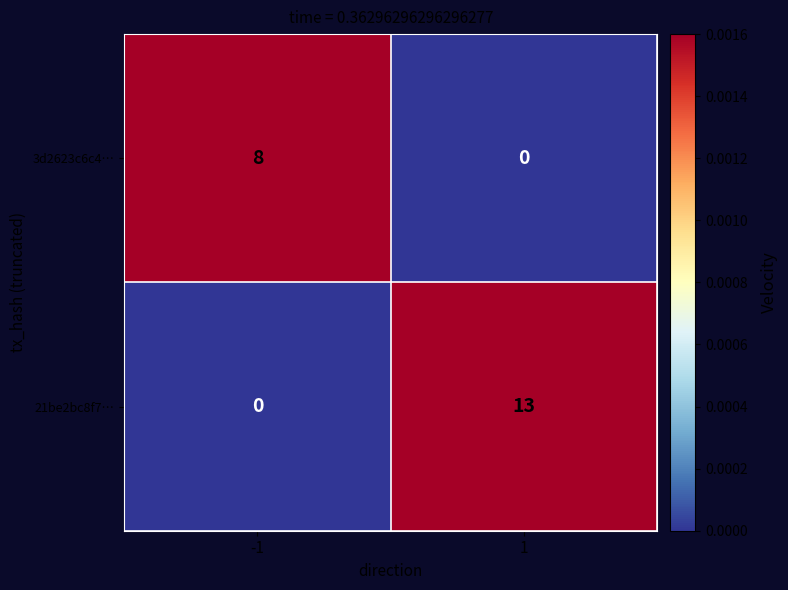

What is the highest value of the 3d2623c6c4… series?

8